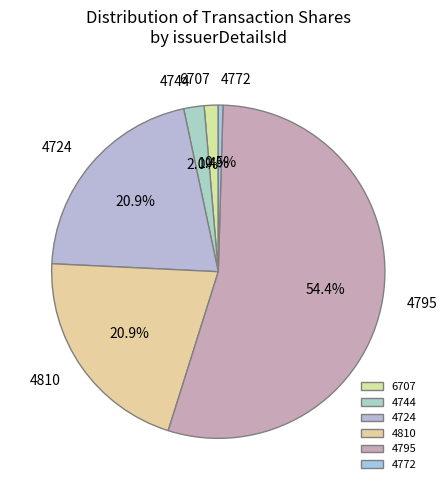

What is the smallest slice in the pie chart?

4772